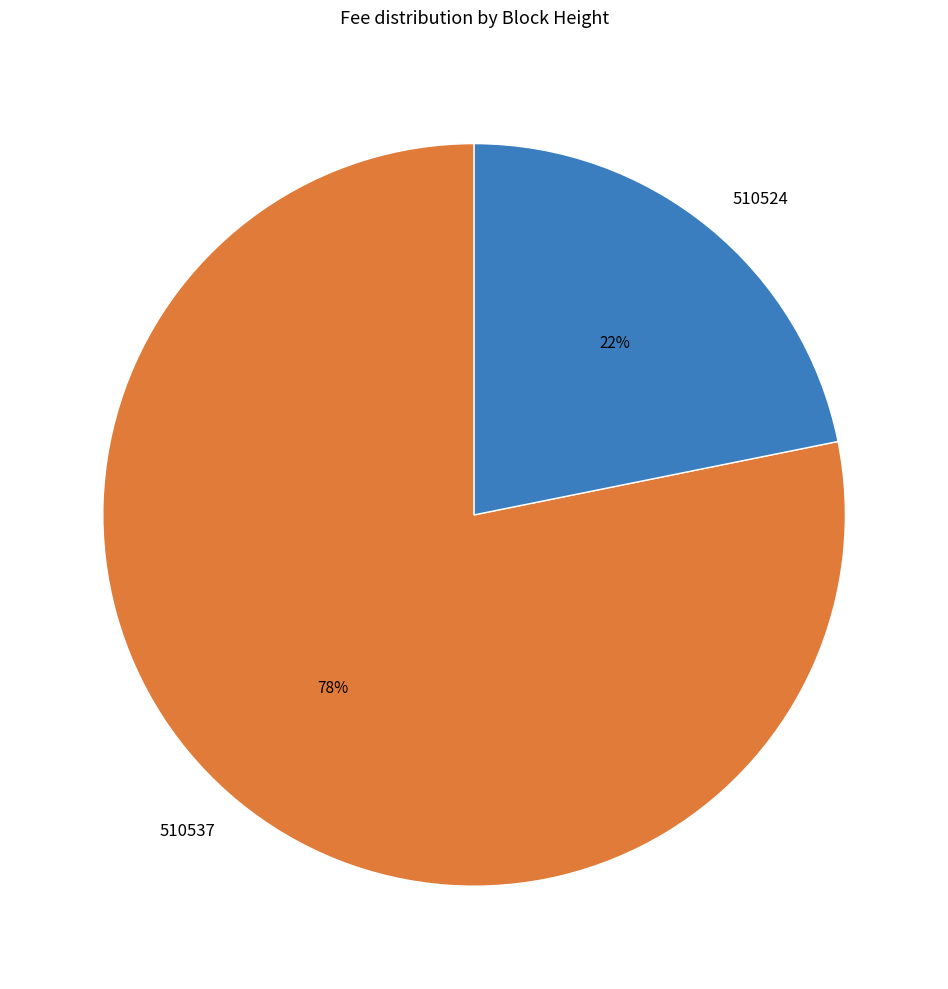

Combined, do 510524 and 510537 account for over 50%?

Yes